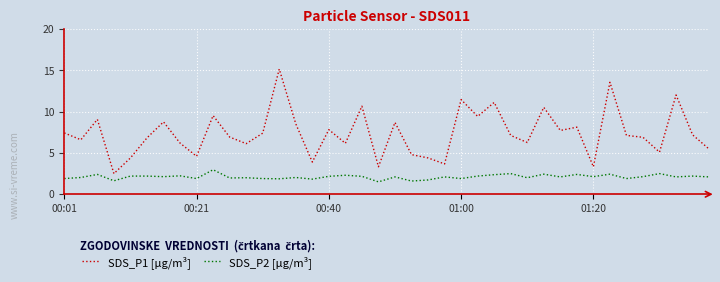

True or false: SDS_P1 [μg/m³] and SDS_P2 [μg/m³] cross at least once.

False